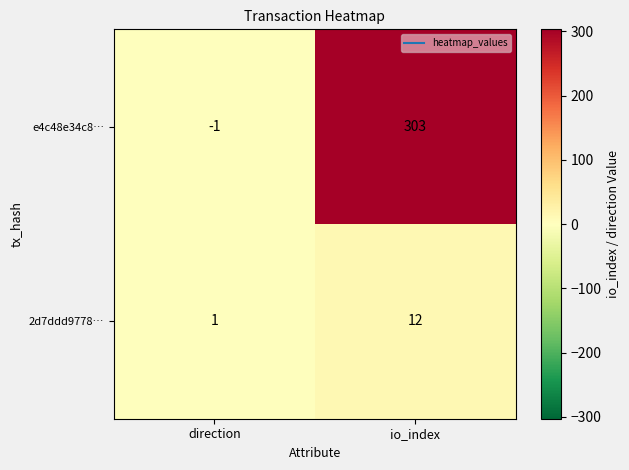

The value of e4c48e34c8… at io_index is 195. True or false?

False